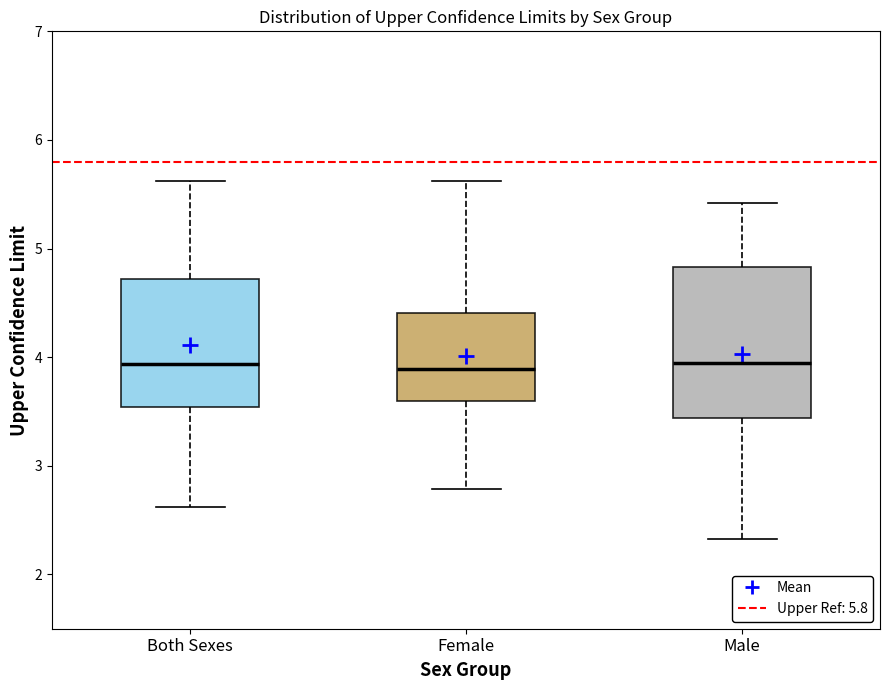

Reading left to right, transcribe this box plot: for each box, give where its median line is, the range the box spans, and where its two whiskers end, as read against the y-axis. The values are not printed on the chart, so give them approximately, as read against the axis.

Both Sexes: median 3.9, box 3.5 to 4.7, whiskers 2.6 to 5.6
Female: median 3.9, box 3.6 to 4.4, whiskers 2.8 to 5.6
Male: median 3.9, box 3.4 to 4.8, whiskers 2.3 to 5.4